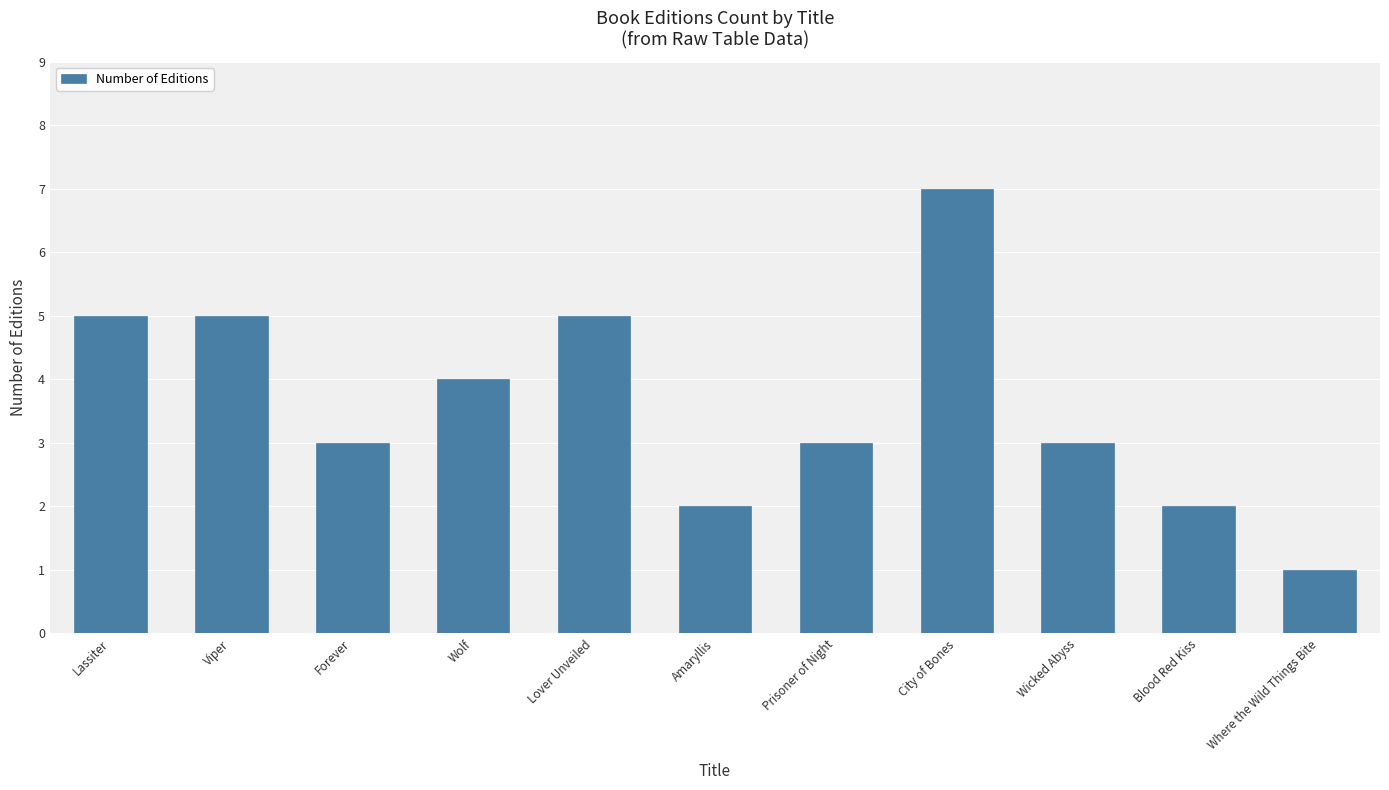

Between Lassiter and City of Bones, which is larger?

City of Bones